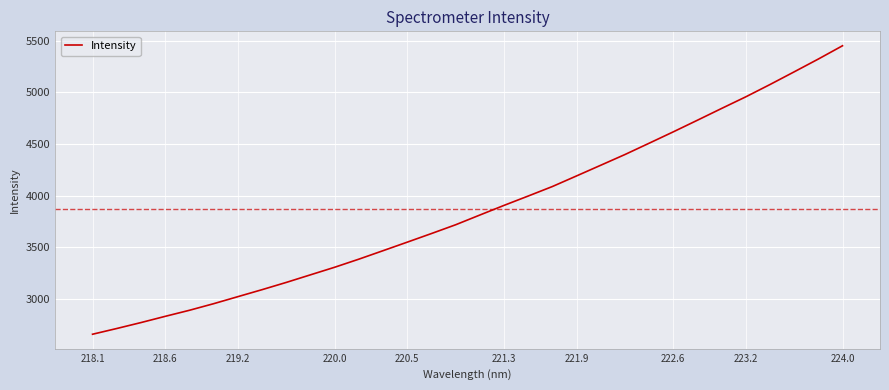

What is the greatest value displayed?

5451.9